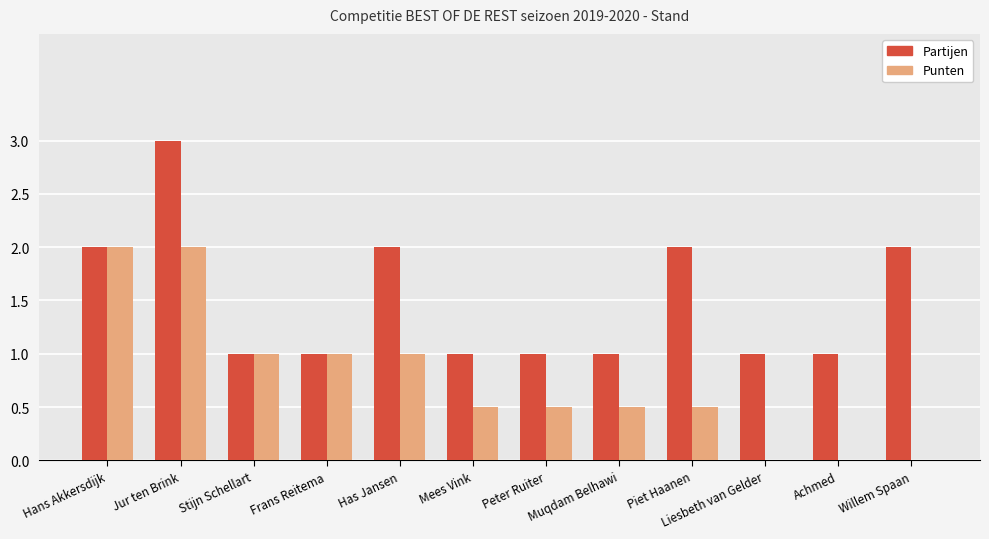

Which series has the largest total across all categories?

Partijen